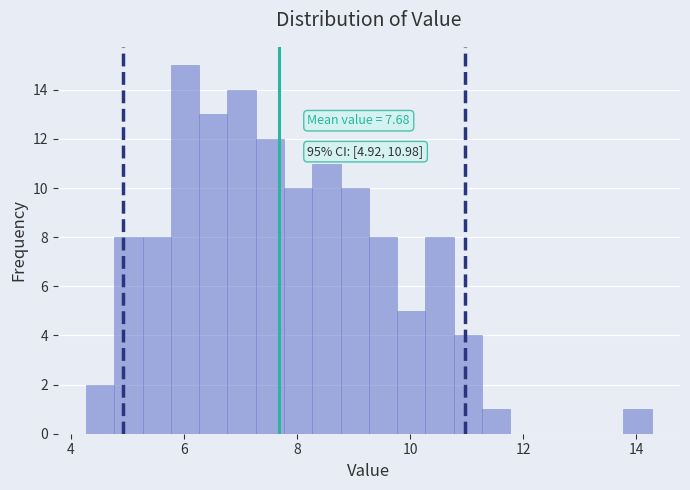

Read against the x-axis, roughly where is the centre of the tallest bar?

6.0